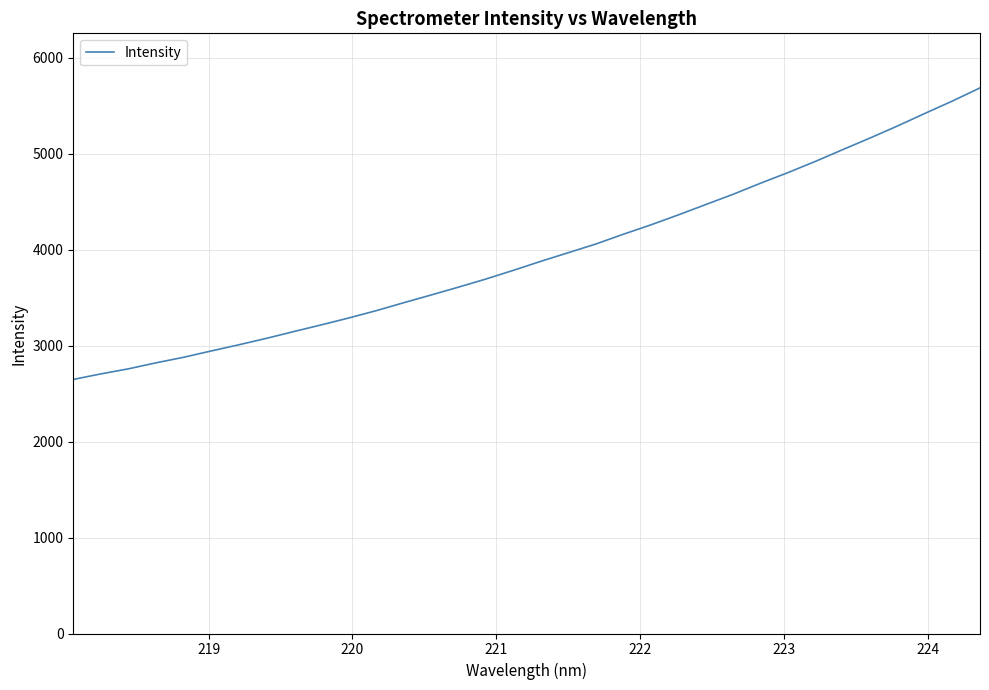

What is the minimum value shown in the chart?

2646.9